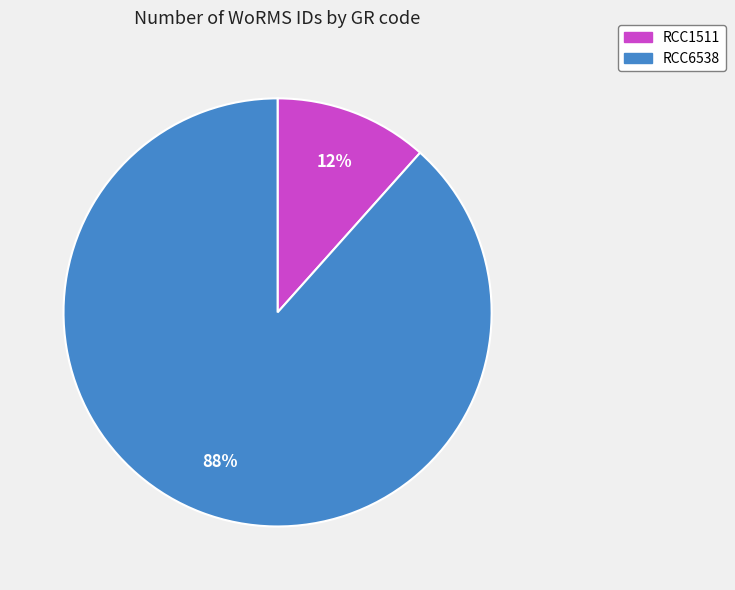

Combined, do RCC1511 and RCC6538 account for over 50%?

Yes